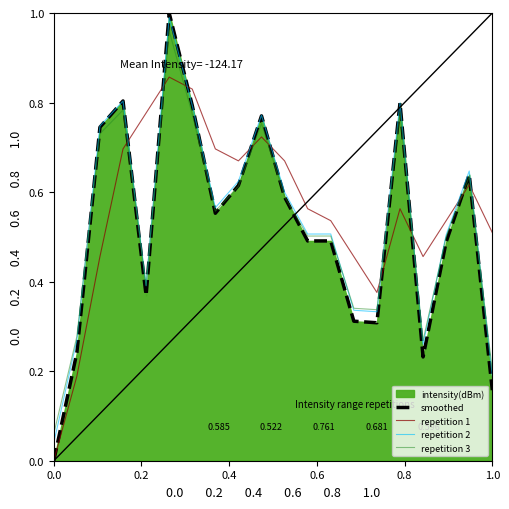

True or false: repetition 2 and repetition 1 intersect in this chart.

True